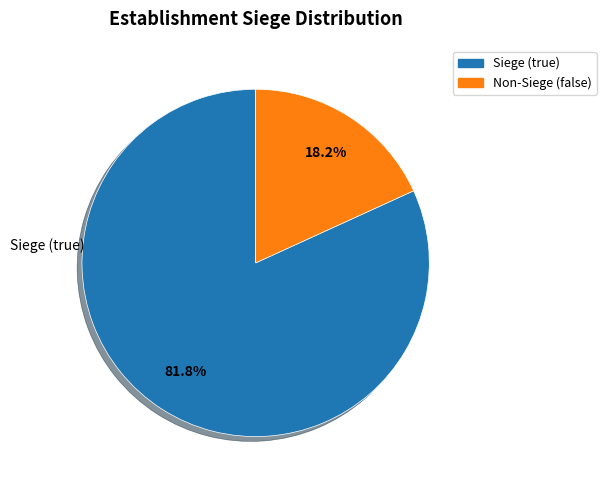

To the nearest percent, what is the difference between the largest and smallest slice percentages?

64%